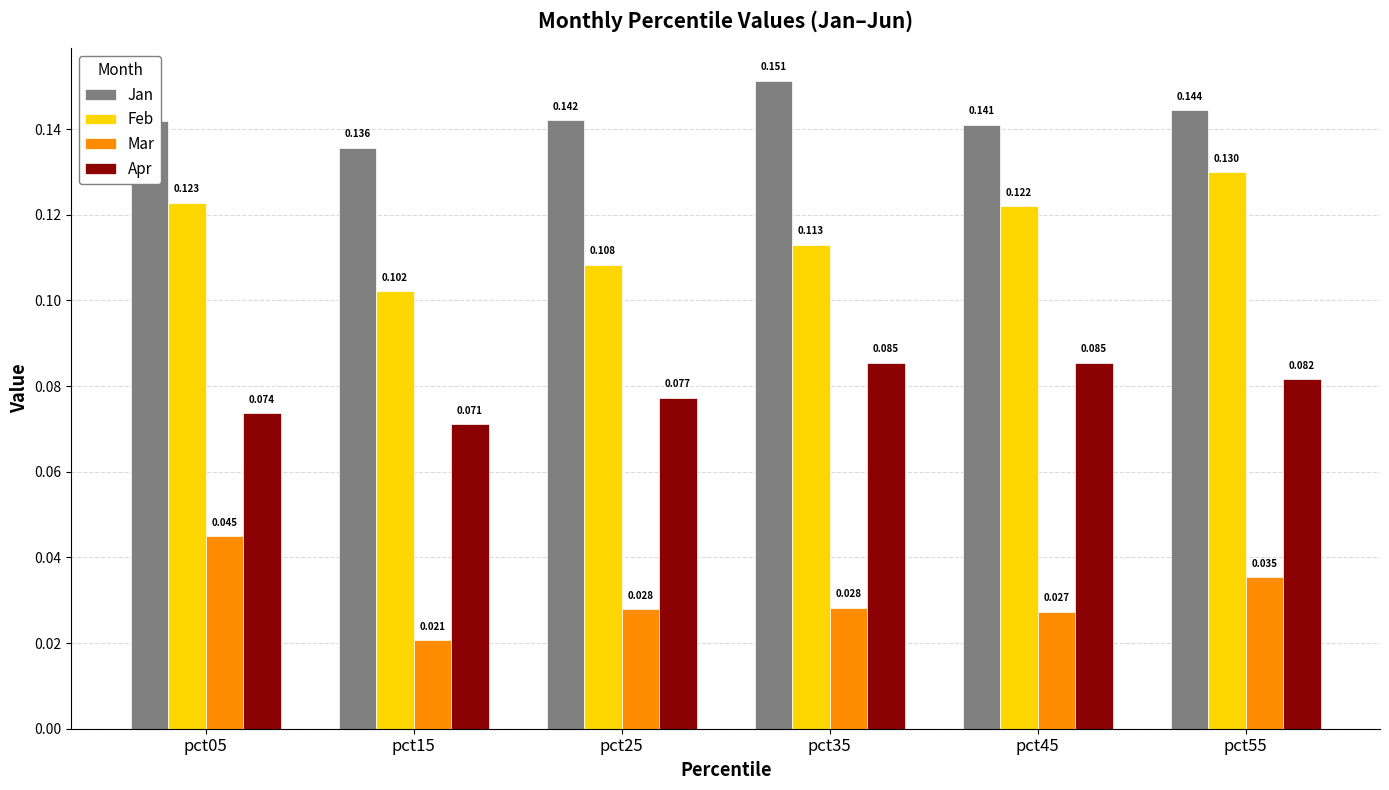

Which series has the widest spread of values?

Feb